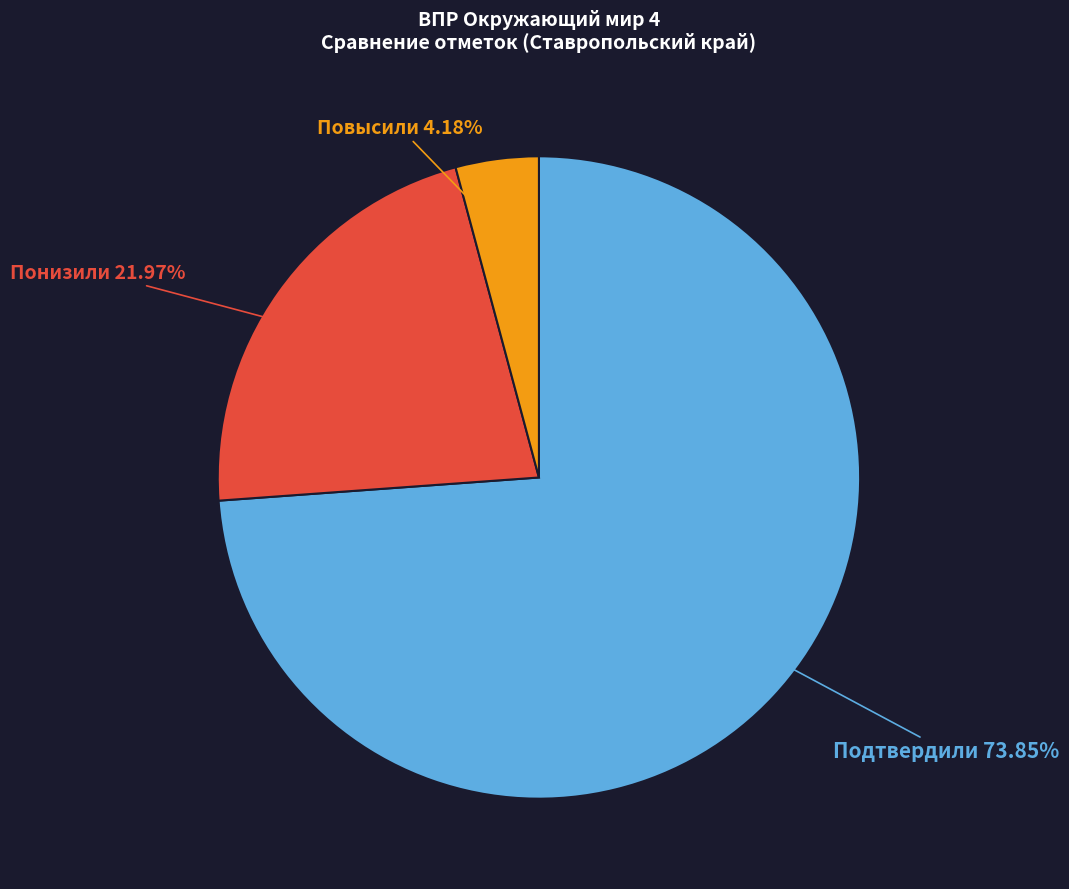

Rank the categories by value from lowest to highest.

Повысили, Понизили, Подтвердили